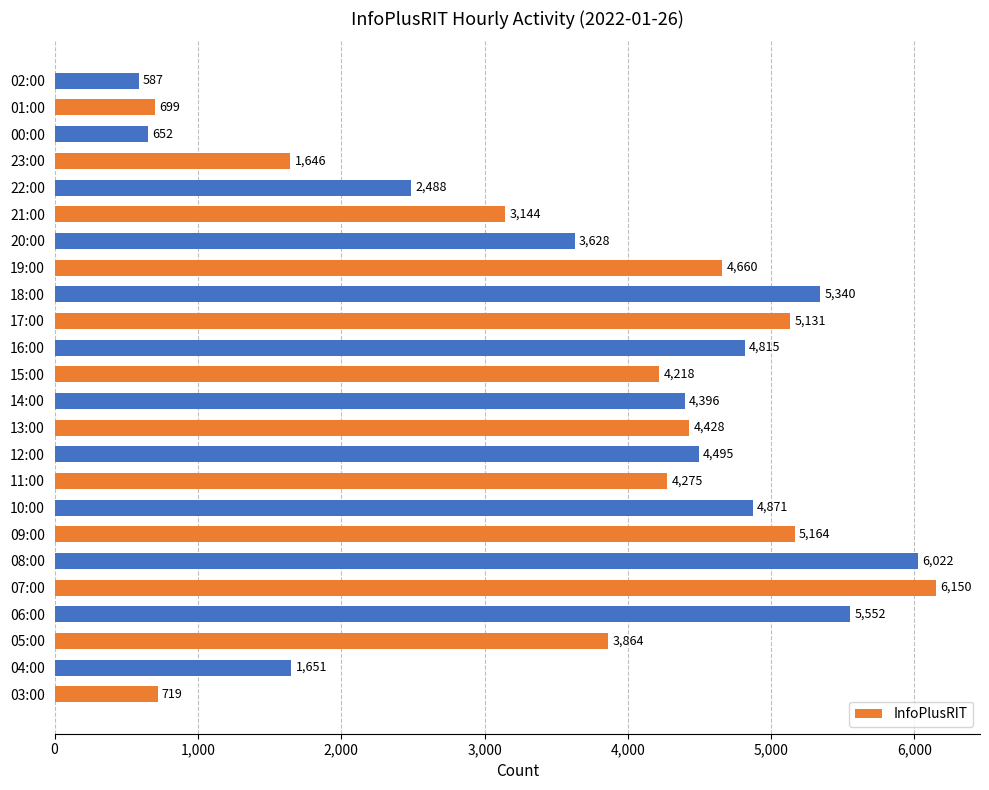

At which category does the chart reach its minimum across all series?

02:00